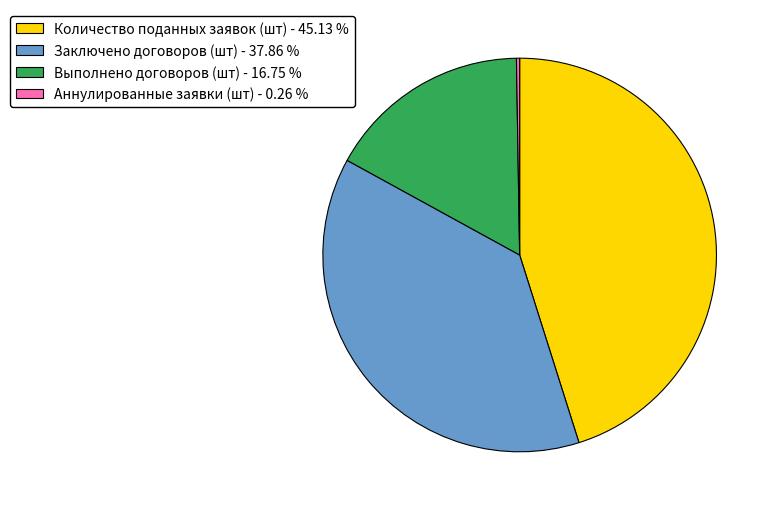

Between Количество поданных заявок (шт) - 45.13 % and Заключено договоров (шт) - 37.86 %, which is larger?

Количество поданных заявок (шт) - 45.13 %